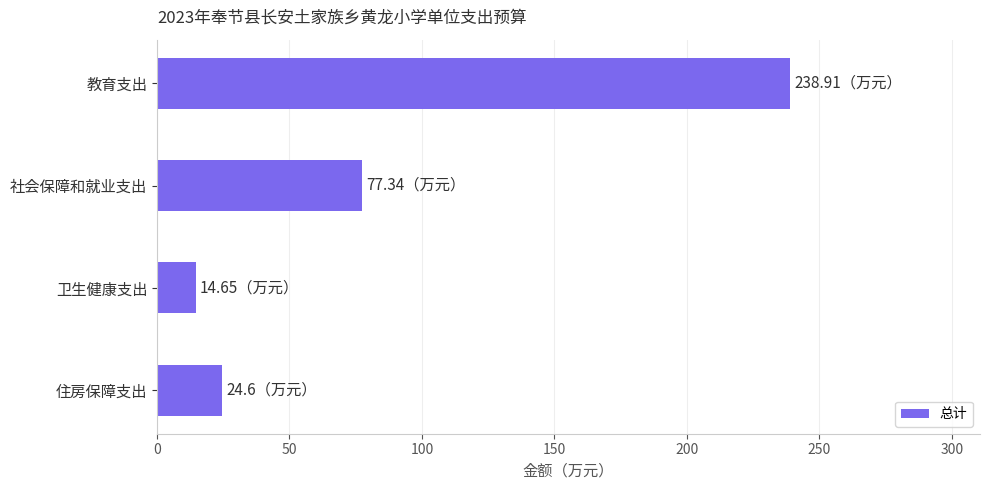

Count the number of values greater than 77.

2